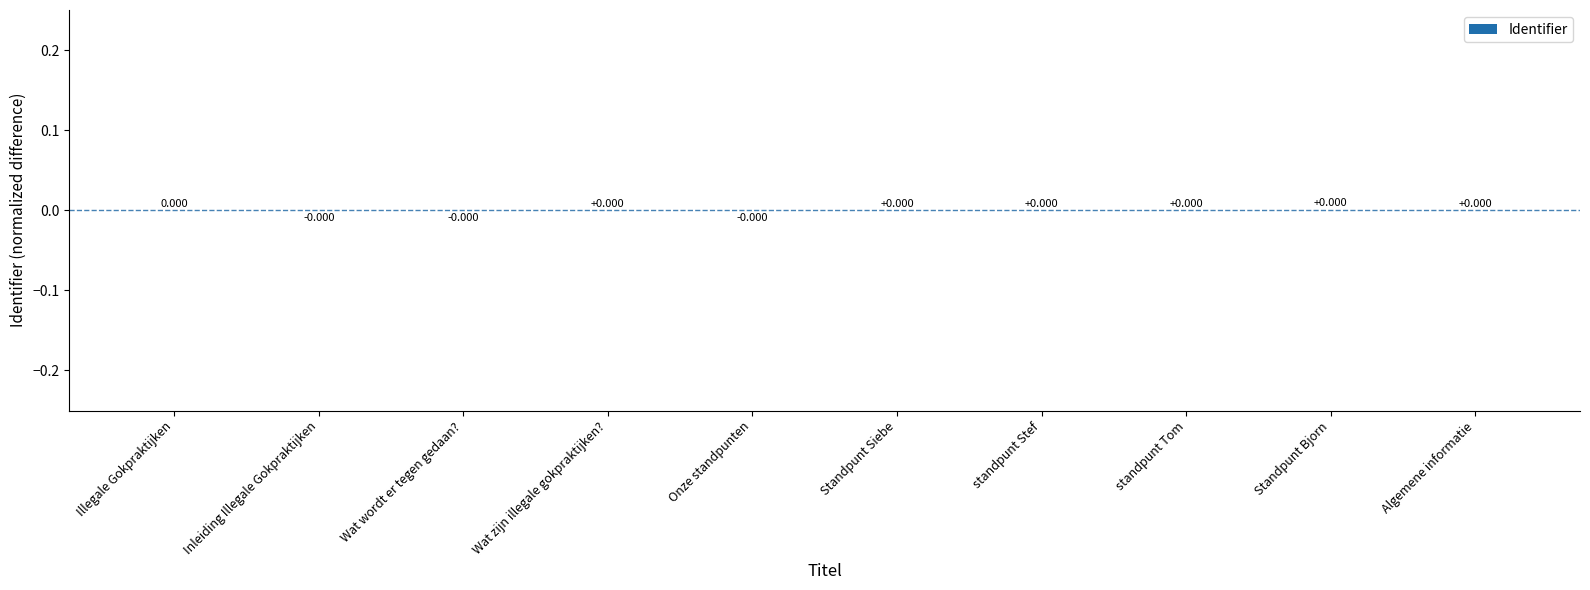

Count the number of data series in this chart.

1